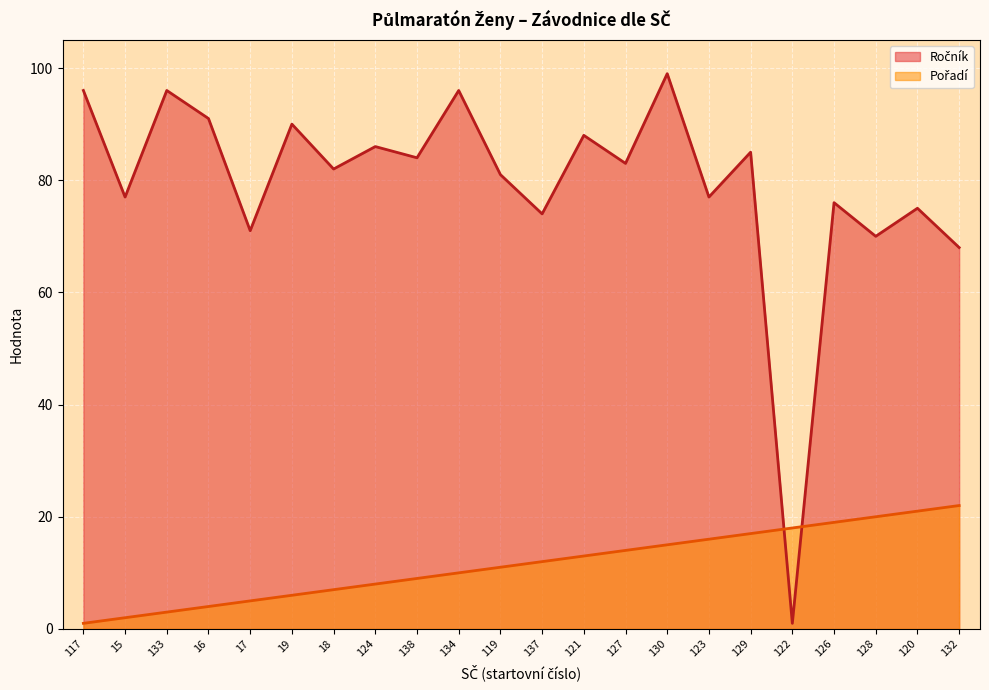

Which series has the largest range (max minus min)?

Ročník